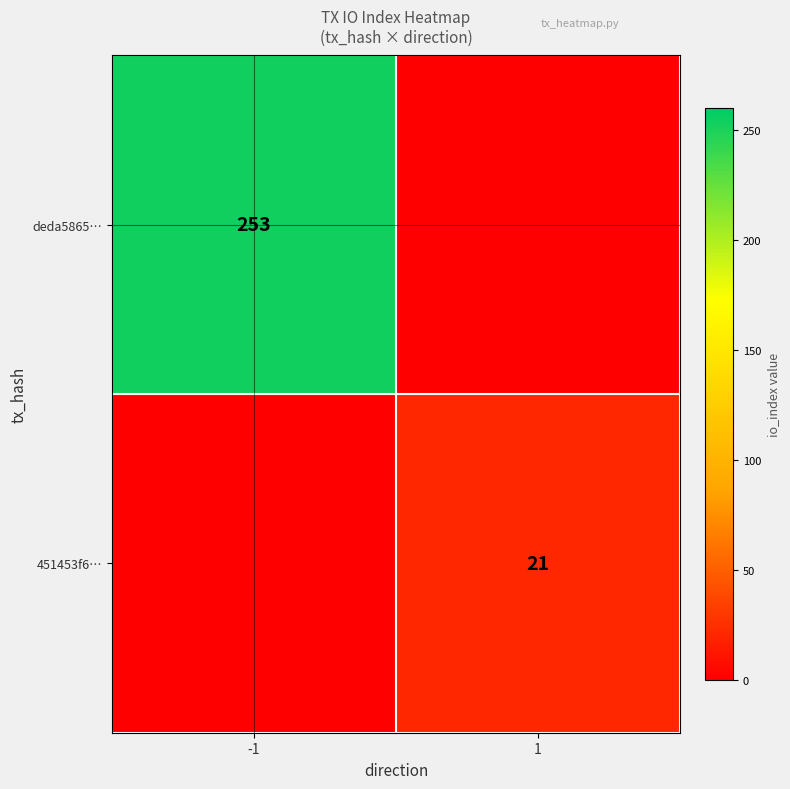

The deda5865… series shows 124 at -1. True or false?

False